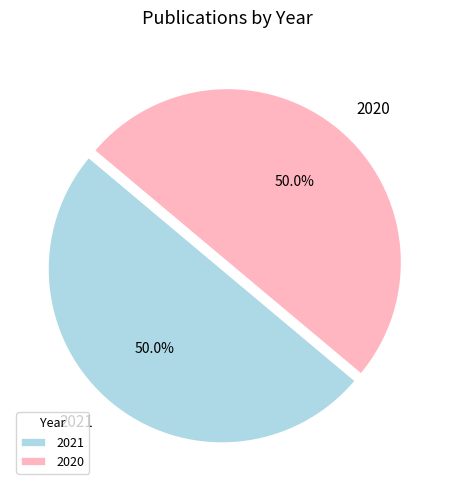

To the nearest percent, what portion does 2021 represent?

50%